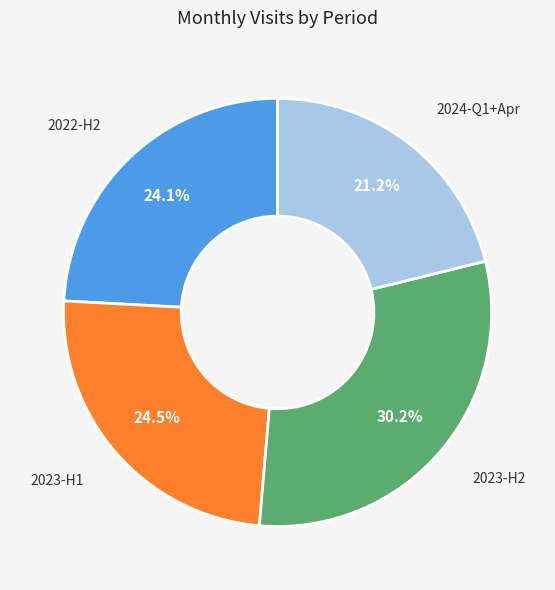

Do 2022-H2 and 2024-Q1+Apr together represent more than half of the pie?

No